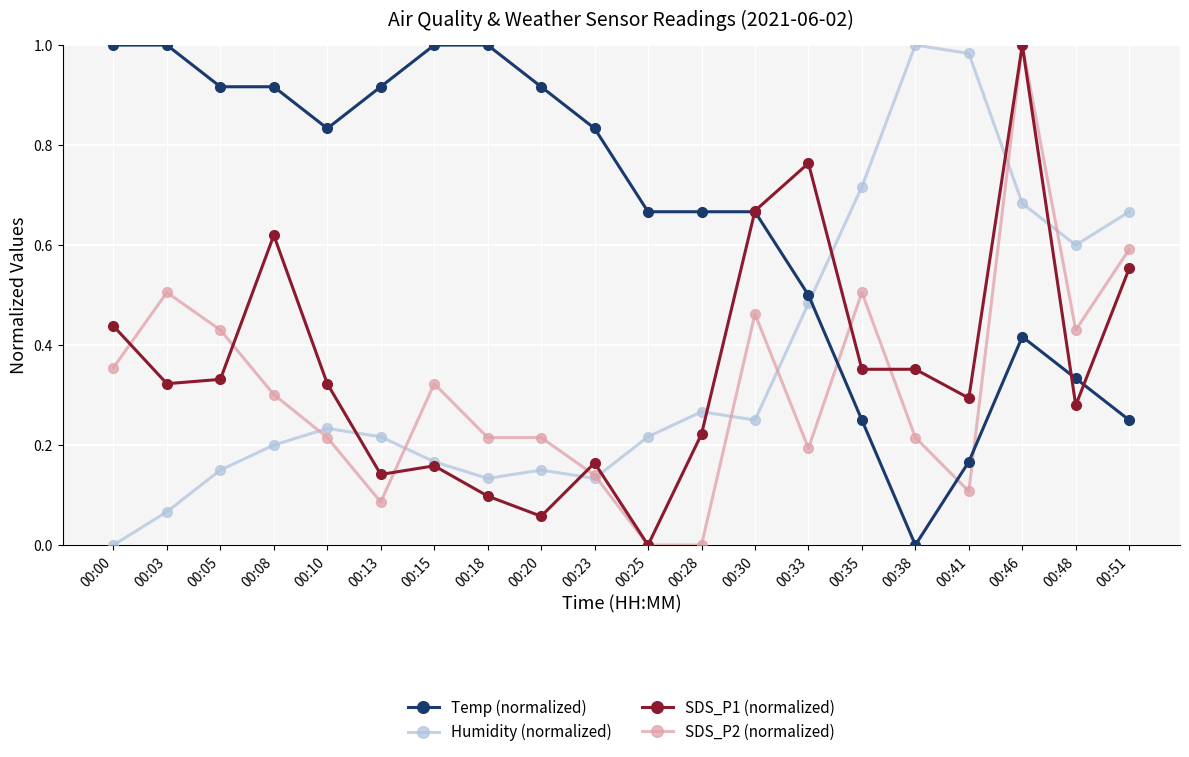

Does the chart display data point markers on the line(s)?

Yes